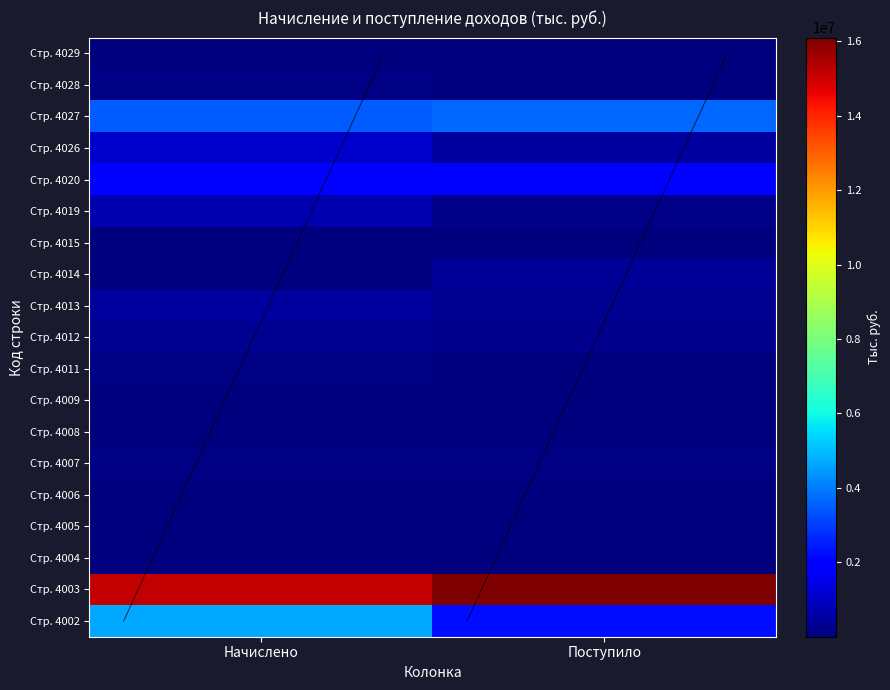

Which series has the largest total across all categories?

4003